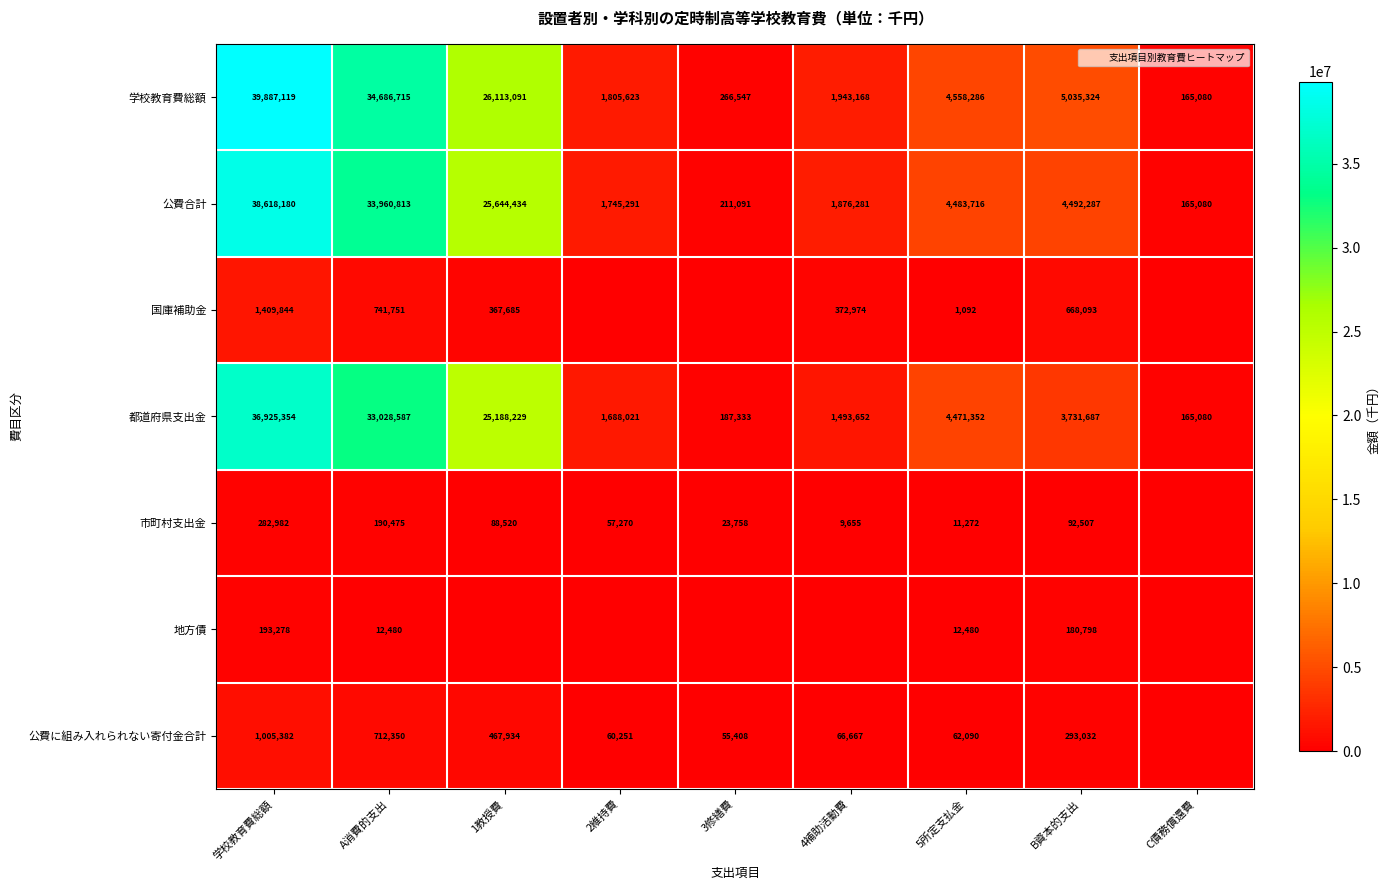

Is it true that 学校教育費総額 equals 9944709 at 学校教育費総額?

False